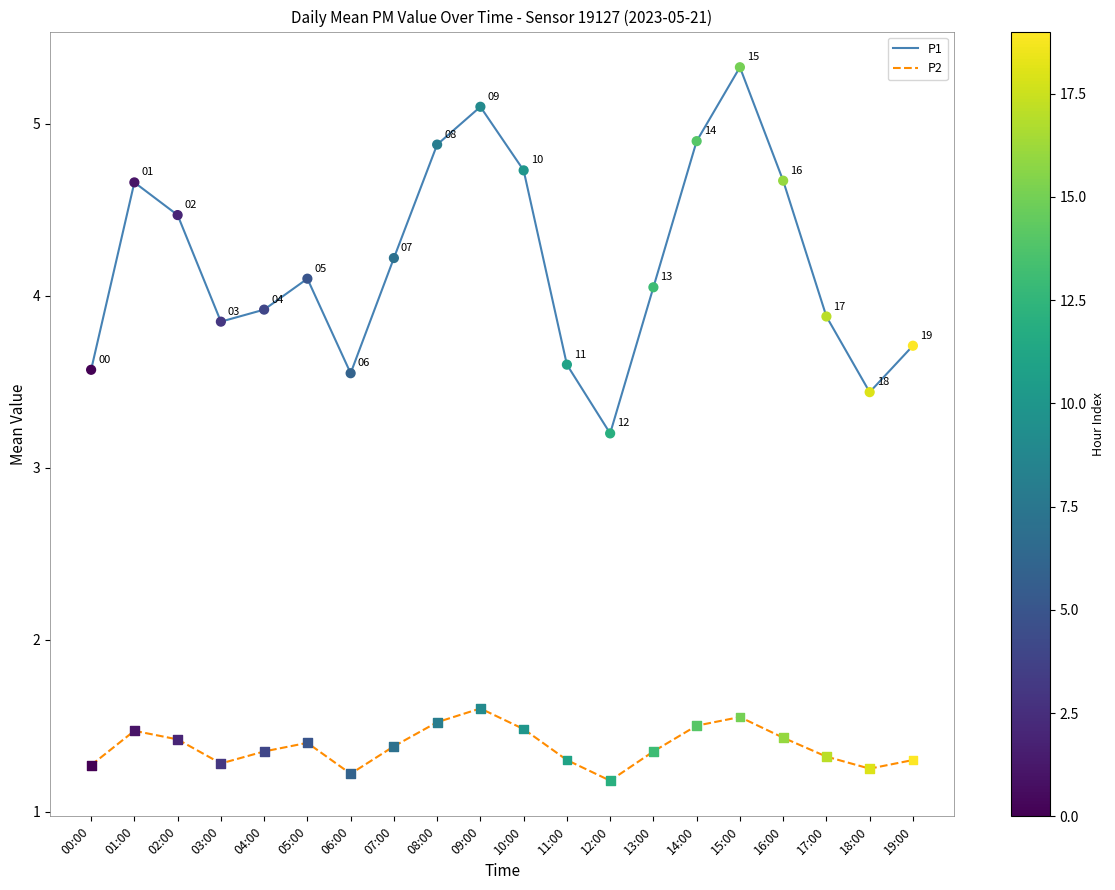

Between 01:00 and 03:00, which series saw the biggest shift?

P1